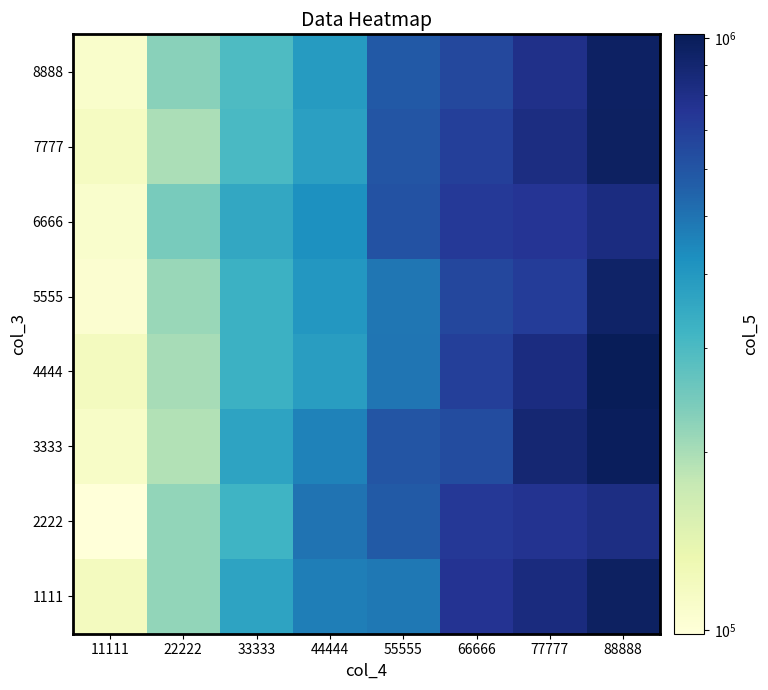

Reading right to left, list all the values displayed in this chart.

1111: 88888=965171.7	77777=838709.5	66666=761790.4	55555=487918.0	44444=470759.7	33333=369192.8	22222=218147.2	11111=120242.9
2222: 88888=816151.7	77777=764573.7	66666=731218.3	55555=579532.5	44444=501345.9	33333=320412.8	22222=218914.4	11111=98714.8
3333: 88888=993720.2	77777=887606.4	66666=637571.2	55555=598569.6	44444=461999.2	33333=366096.1	22222=193143.2	11111=112930.5
4444: 88888=1013557.1	77777=834888.1	66666=703275.8	55555=497936.6	44444=383617.9	33333=330005.1	22222=201864.6	11111=120390.4
5555: 88888=934171.7	77777=714055.9	66666=661807.0	55555=493875.3	44444=403040.2	33333=330288.6	22222=213586.0	11111=105305.2
6666: 88888=832442.2	77777=751522.0	66666=727618.8	55555=610931.6	44444=419426.2	33333=353359.5	22222=244400.5	11111=109016.1
7777: 88888=963749.0	77777=825648.9	66666=699636.1	55555=603375.7	44444=378759.0	33333=303323.9	22222=198205.5	11111=117194.2
8888: 88888=959554.3	77777=792998.7	66666=660885.2	55555=583622.1	44444=393048.1	33333=297312.7	22222=226804.7	11111=109741.5